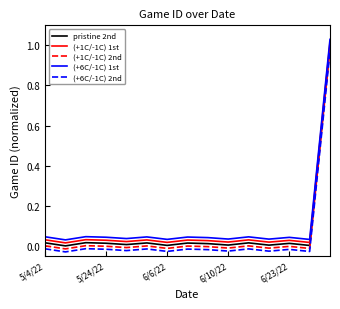

List the series in order of their overall mean, lowest first.

(+6C/-1C) 2nd, (+1C/-1C) 2nd, pristine 2nd, (+1C/-1C) 1st, (+6C/-1C) 1st